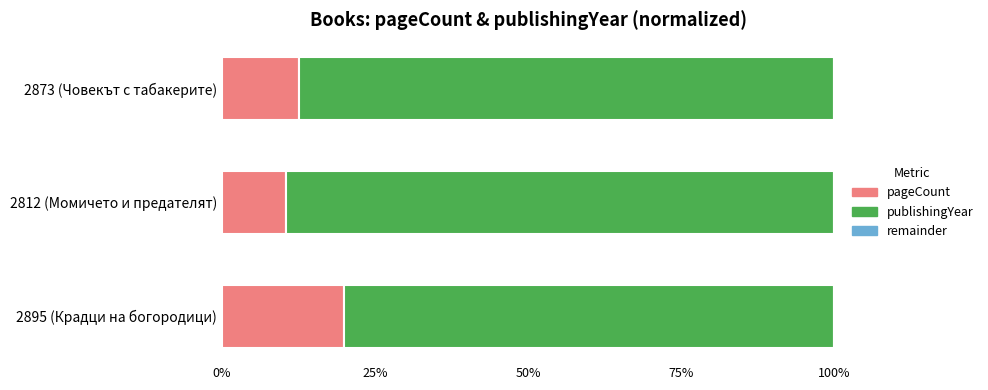

What is the total value across all series at 2895 (Крадци на богородици)?

100.0